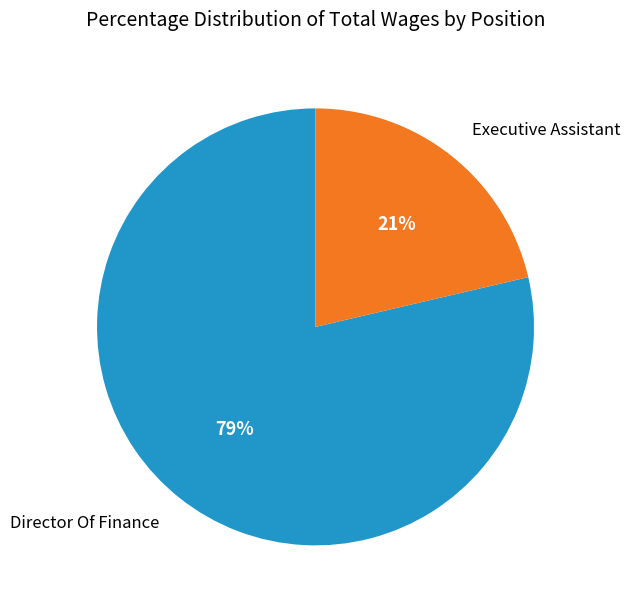

To the nearest percent, what is the combined percentage of Executive Assistant and Director Of Finance?

100%